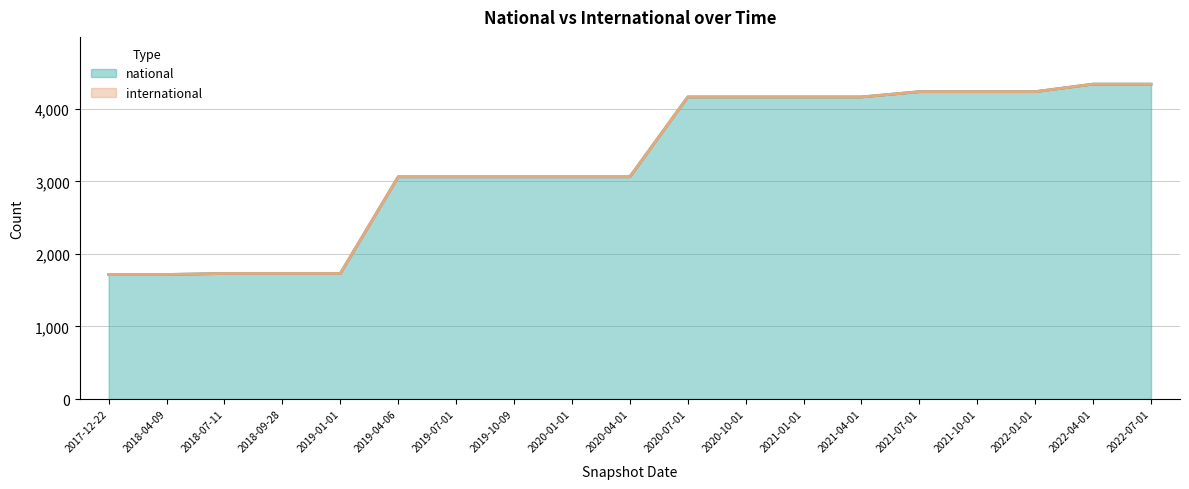

Reading left to right, list all the values displayed in this chart.

1717	1717	1731	1731	1731	3064	3064	3064	3064	3064	4165	4165	4165	4165	4238	4238	4238	4342	4342